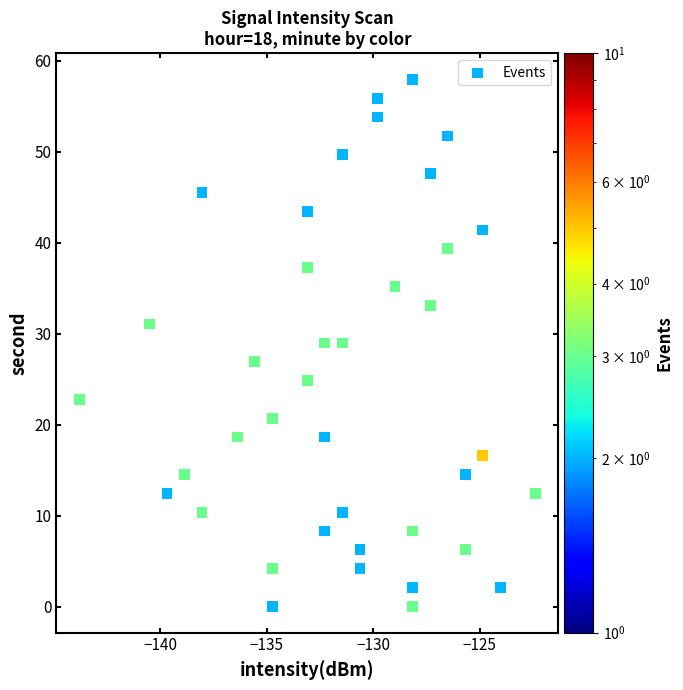

What is the range of X values (max minus min)?

21.4